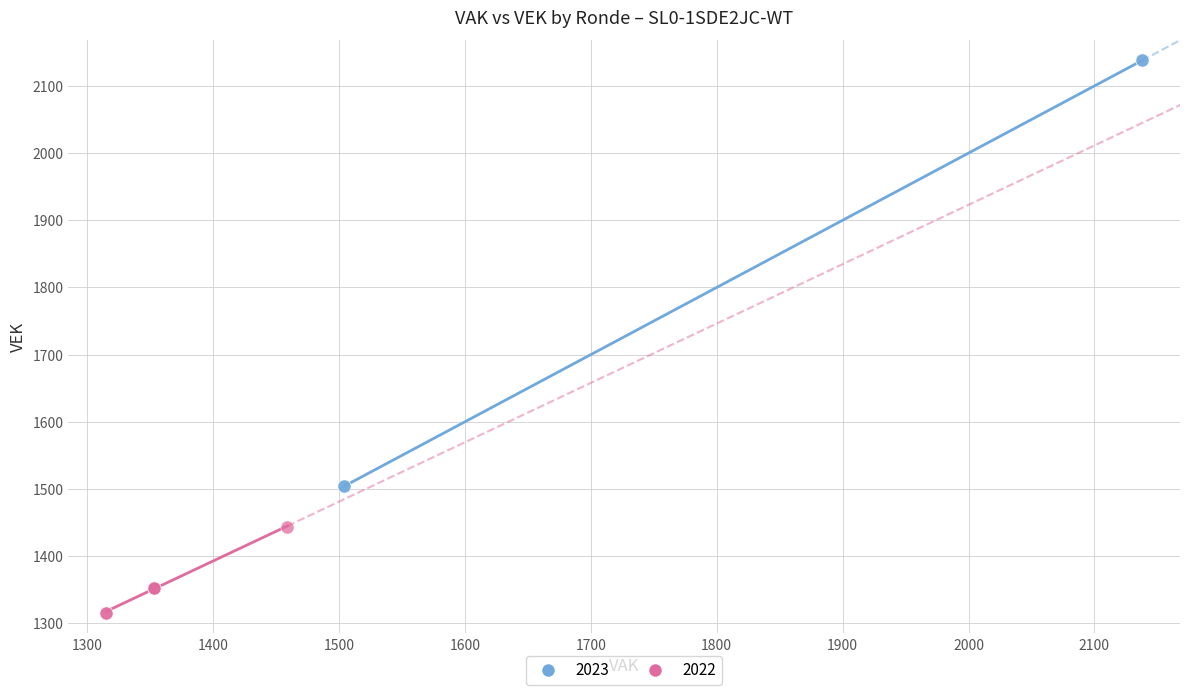

Which series has the largest Y range (max minus min)?

2023